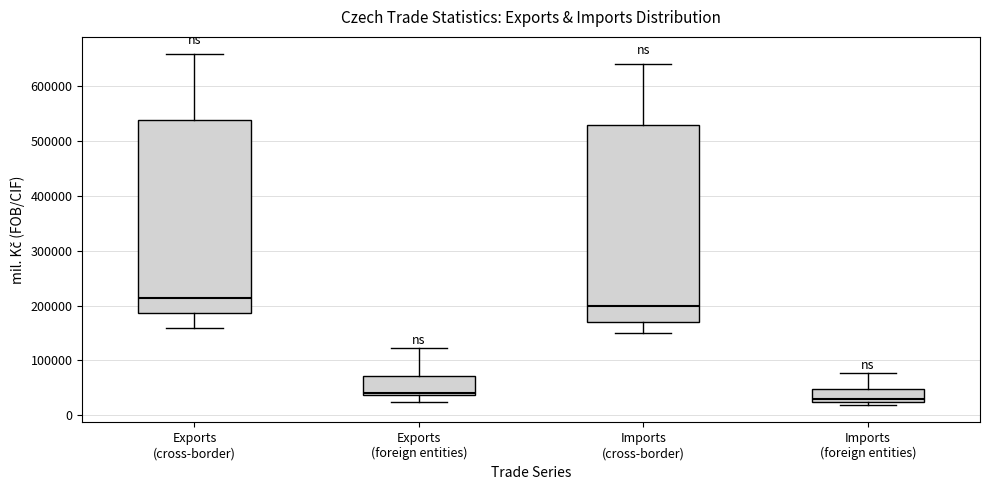

Where is the lower edge of the box for Exports (cross-border) on the y-axis? The values are not printed on the chart, so give them approximately, as read against the axis.

190000